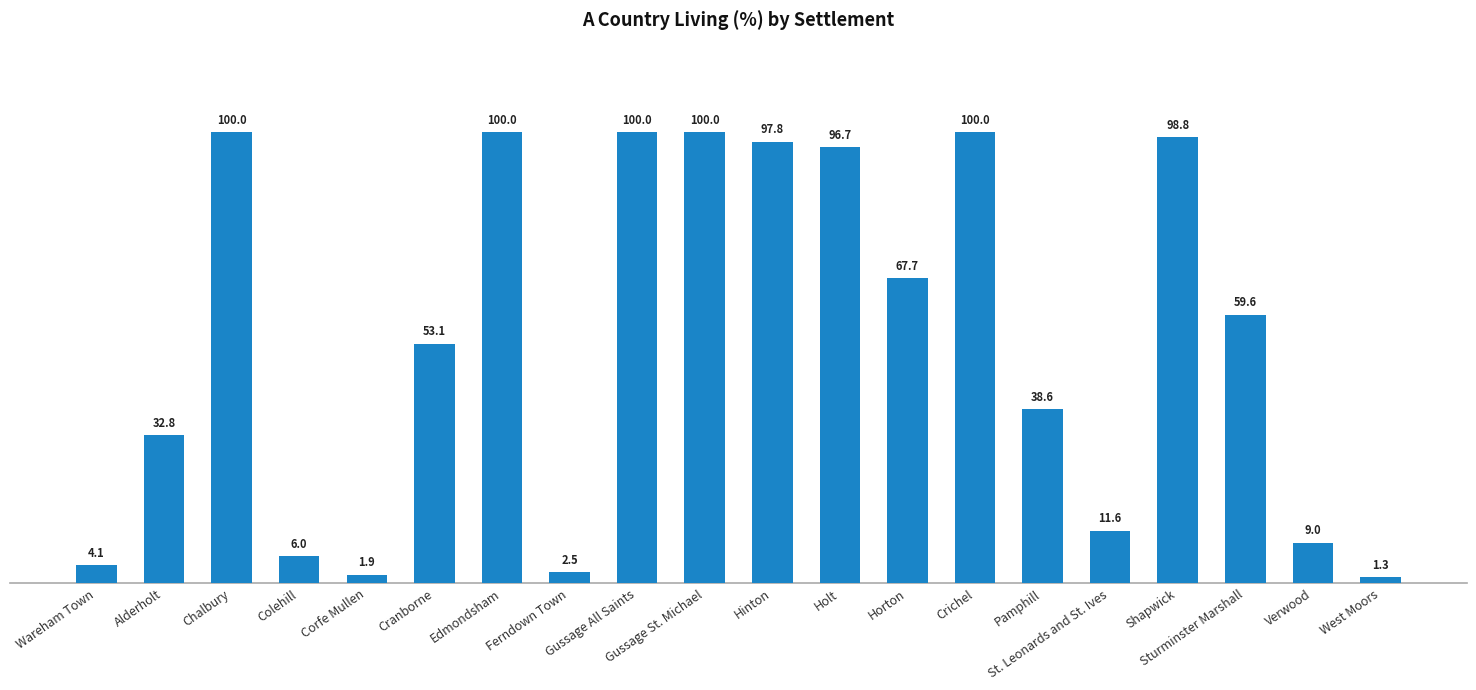

Read the value at Pamphill.

38.6